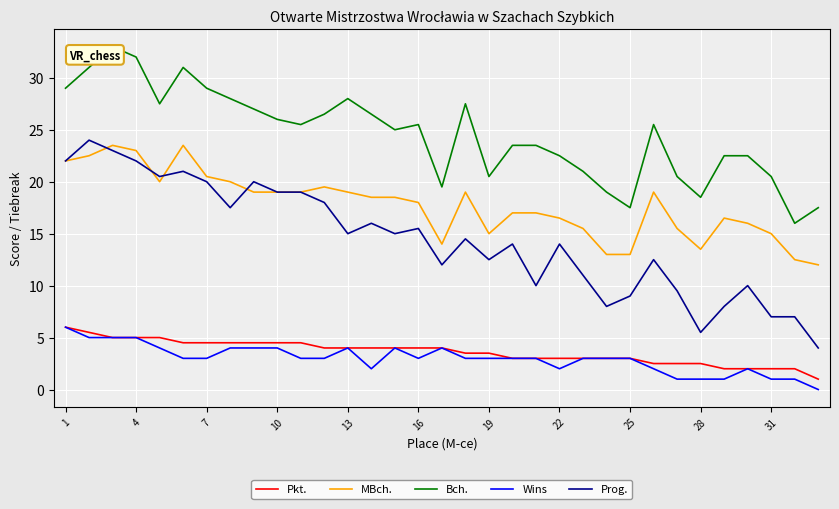

What is the highest value of the Pkt. series?

6.0